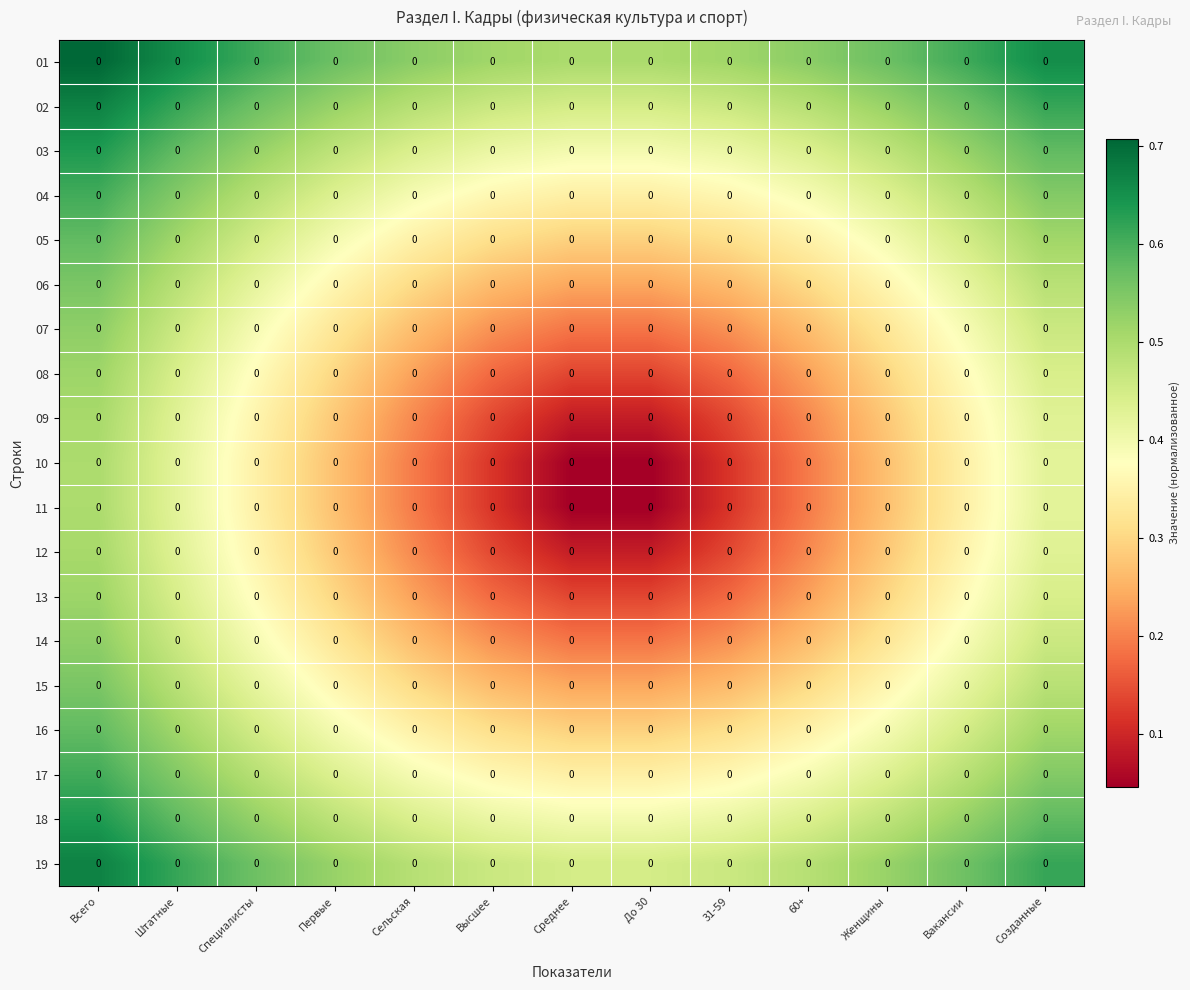

At which category is the sum across all series the highest?

Всего